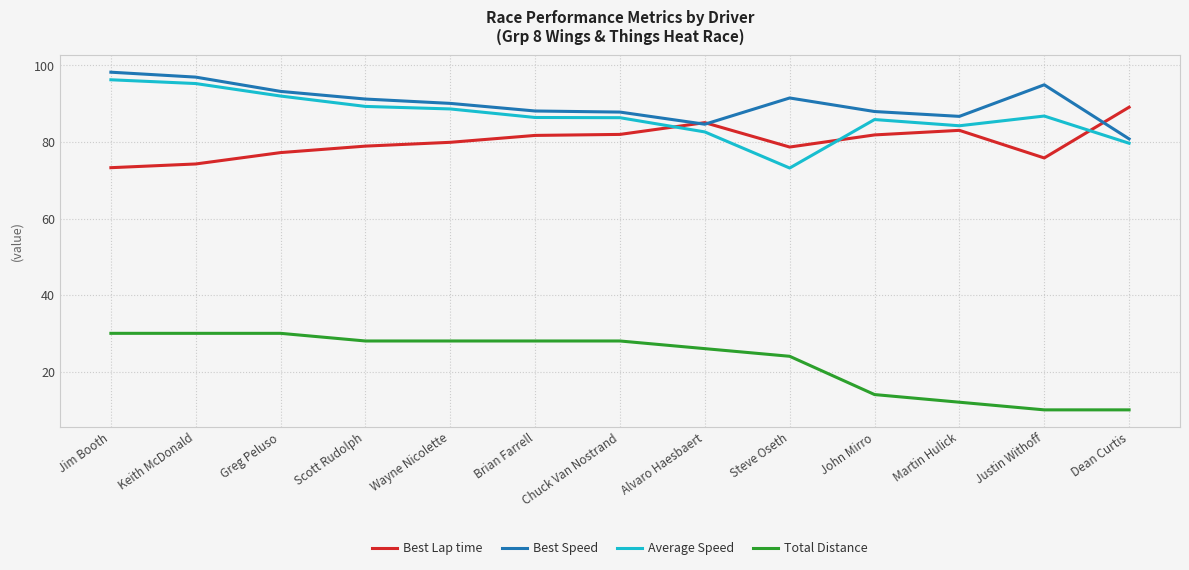

How many series are shown in this chart?

4